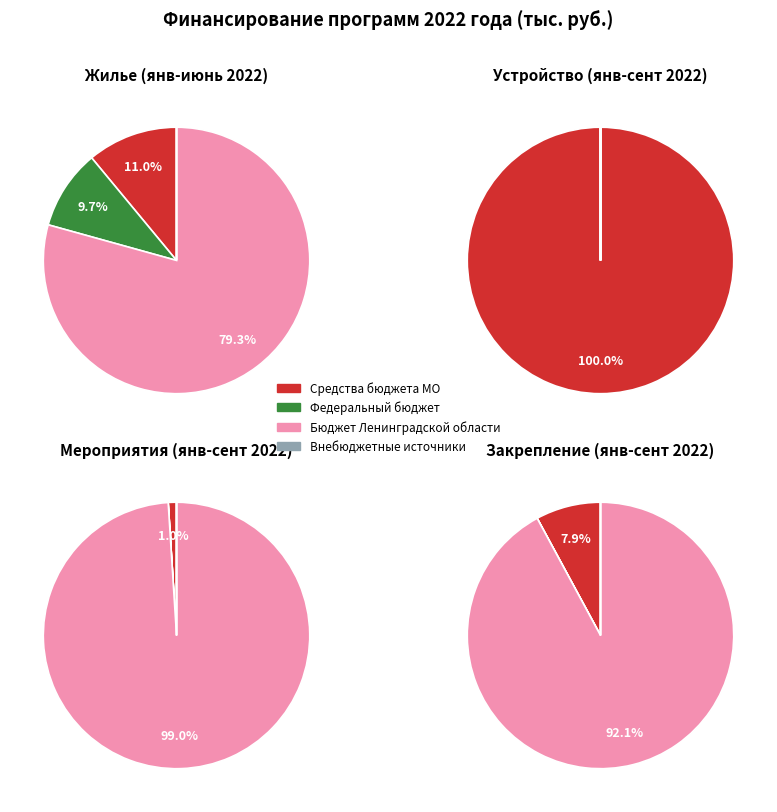

Do Средства федерального бюджета and Внебюджетные источники together represent more than half of the pie?

No